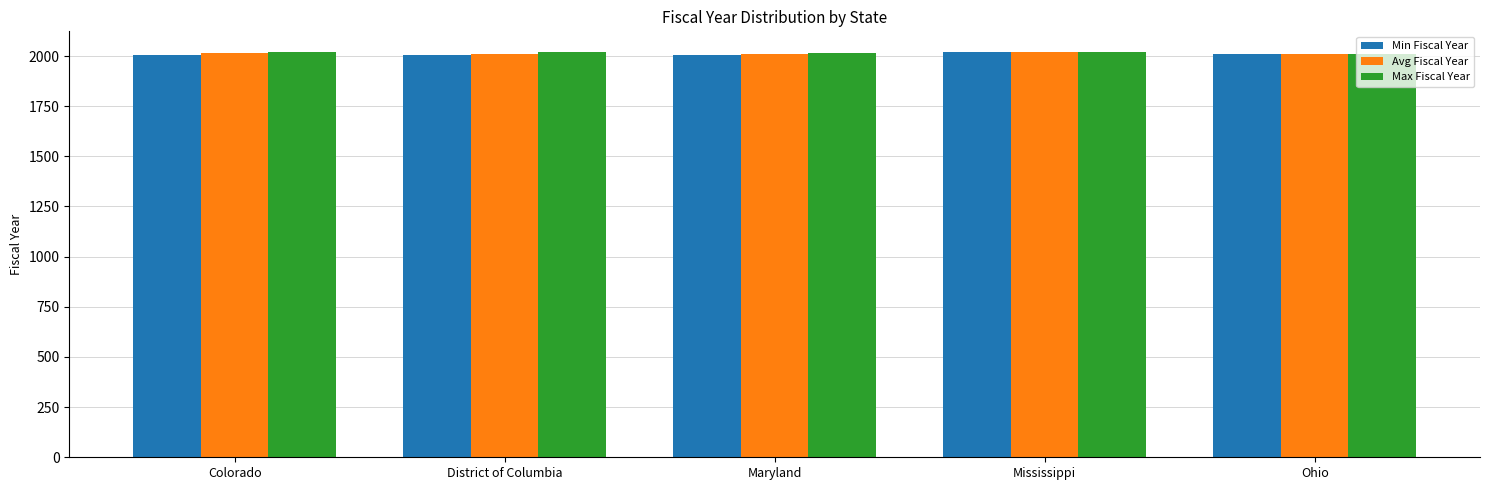

What is the total value across all series at Ohio?

6024